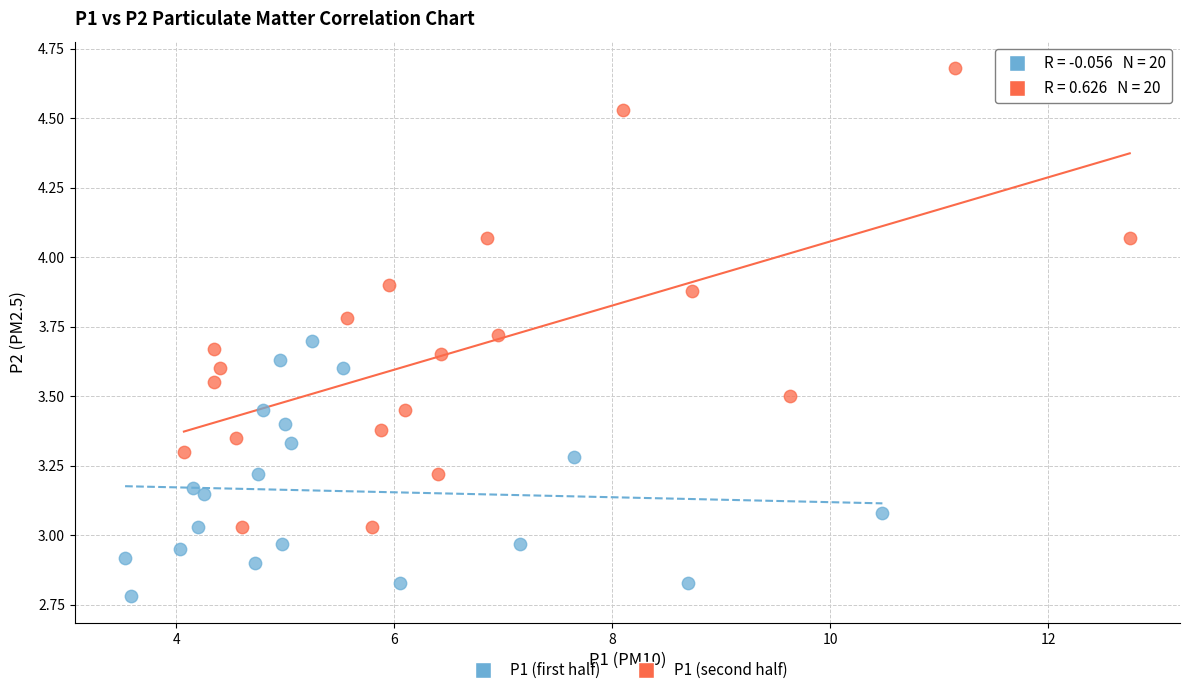

Which series contains the highest Y value?

P1 (second half)